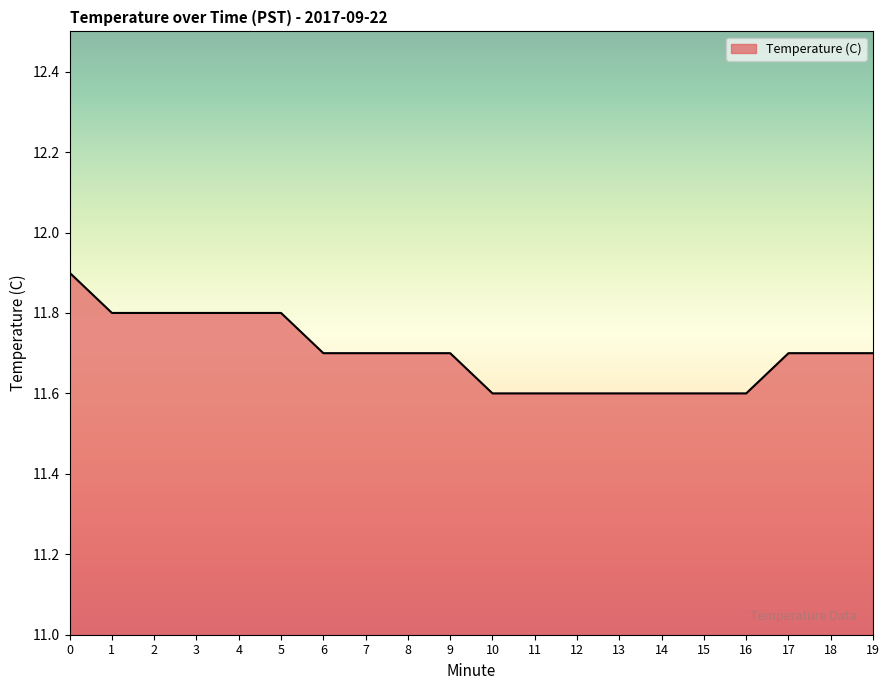

What is the minimum value shown in the chart?

11.6